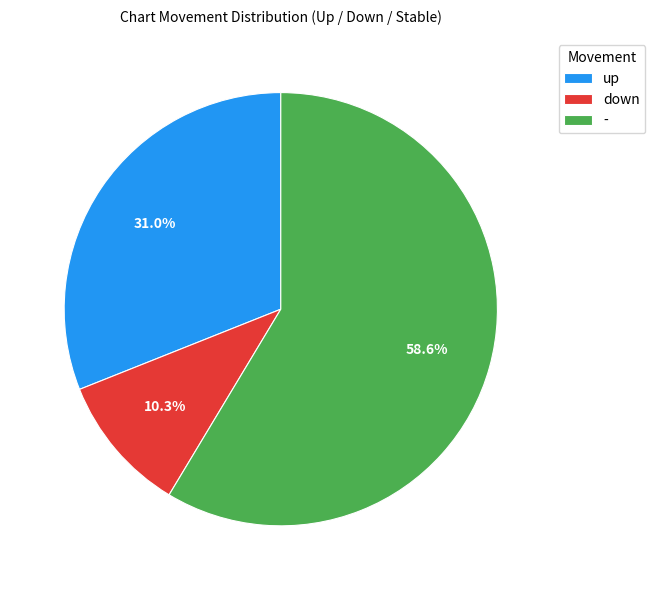

Which category accounts for the majority?

-